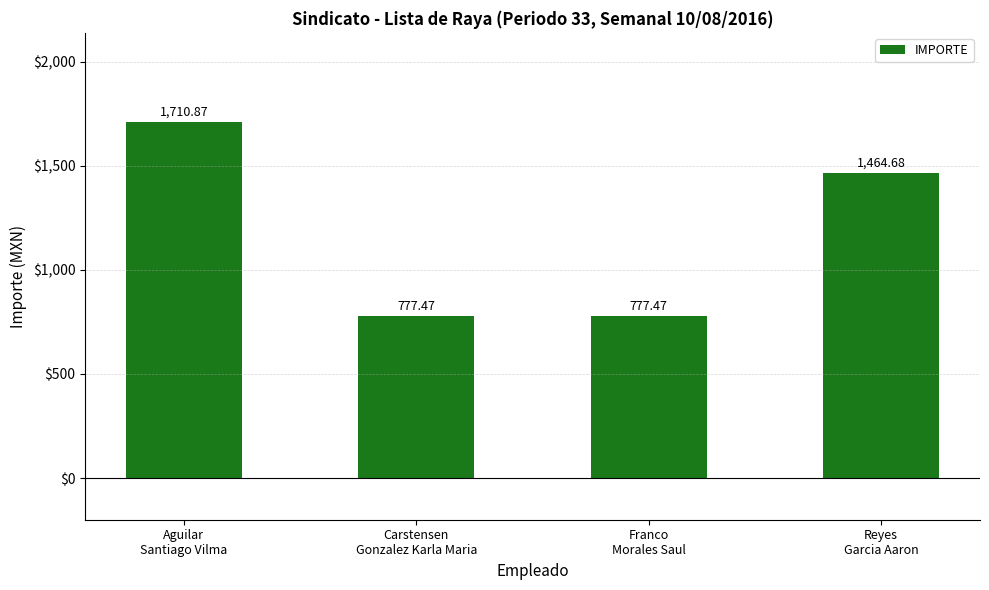

What is the difference between the maximum and second lowest values?

933.4